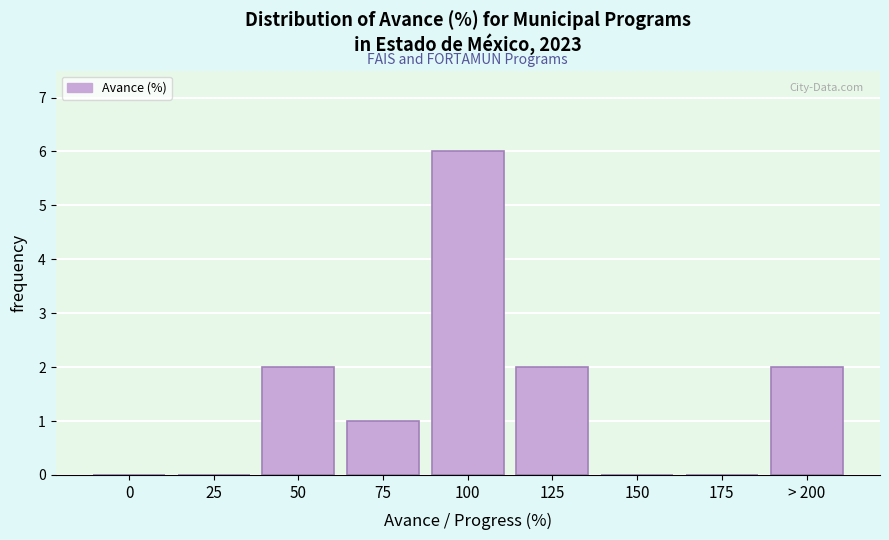

Reading left to right, extract all data points from this chart.

0=0	25=0	50=2	75=1	100=6	125=2	150=0	175=0	> 200=2